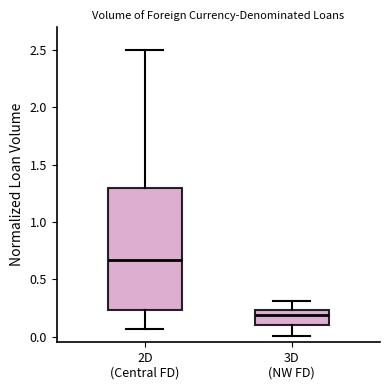

Reading left to right, transcribe this box plot: for each box, give where its median line is, the range the box spans, and where its two whiskers end, as read against the y-axis. The values are not printed on the chart, so give them approximately, as read against the axis.

2D (Central FD): median 0.65, box 0.25 to 1.30, whiskers 0.05 to 2.50
3D (NW FD): median 0.20, box 0.10 to 0.25, whiskers 0.00 to 0.30